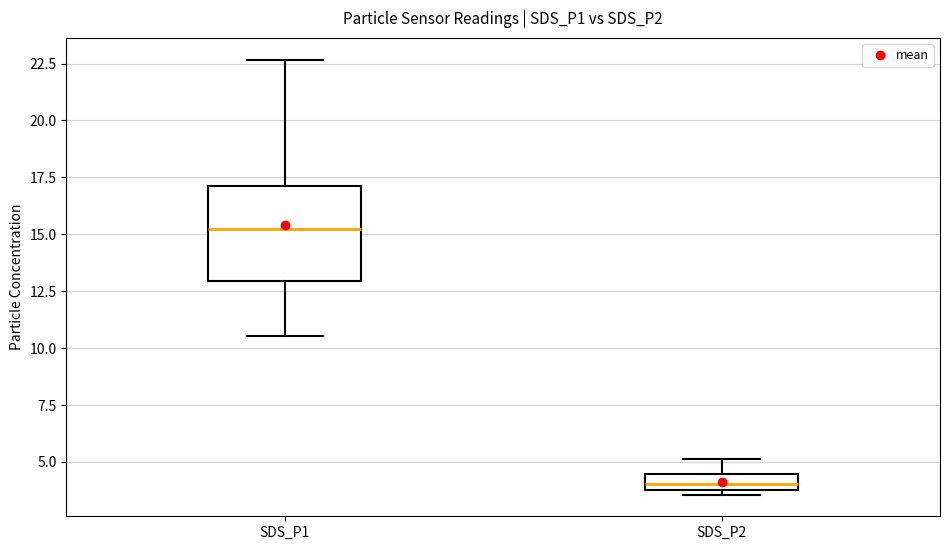

Comparing the boxes themselves (not the whiskers), which one is the tallest?

SDS_P1